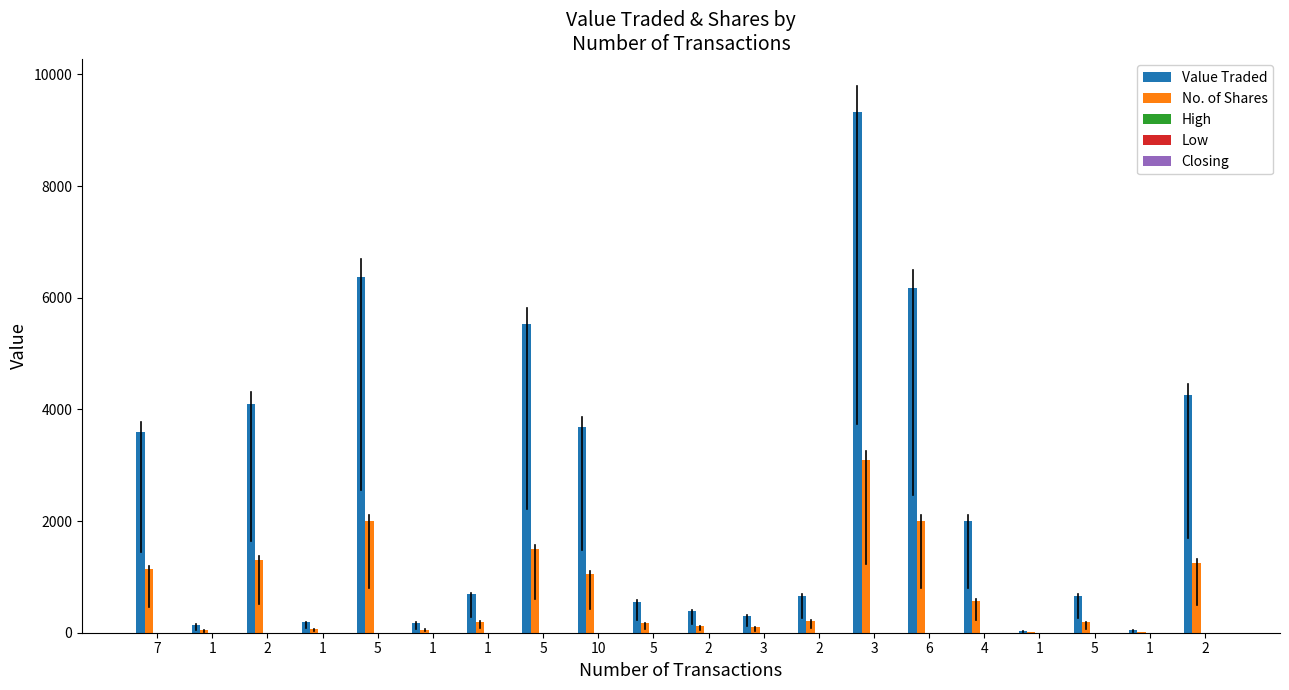

What is the label of the 2nd bar from the right?

1